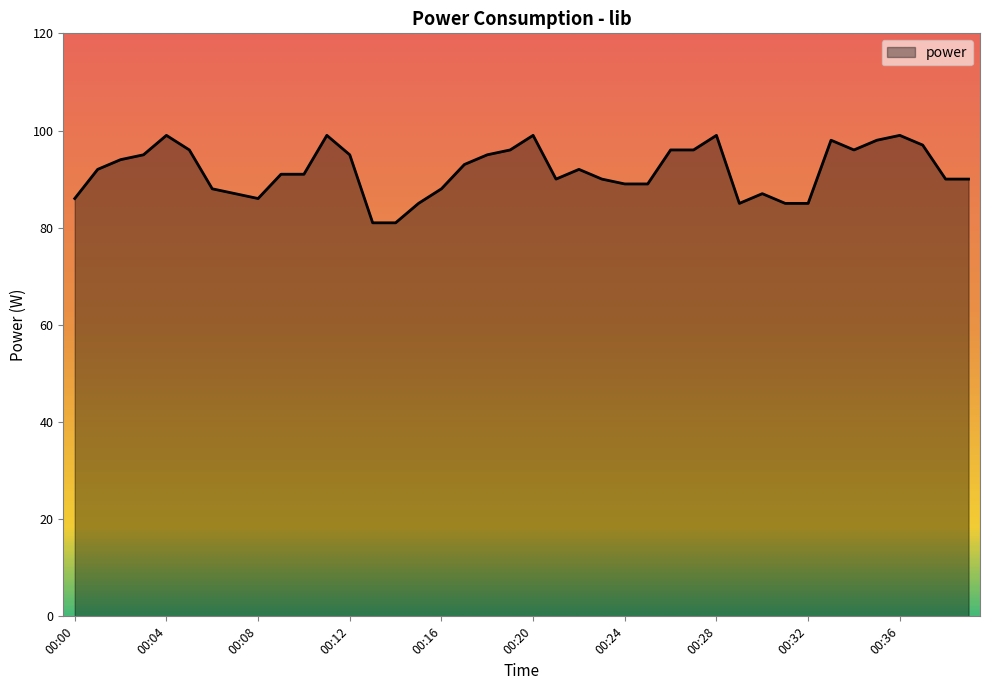

What is the maximum value shown in the chart?

99